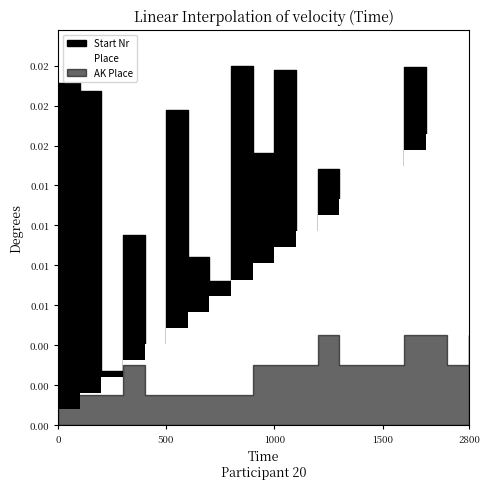

List the series in order of their peak value, highest first.

Start Nr, Place, AK Place